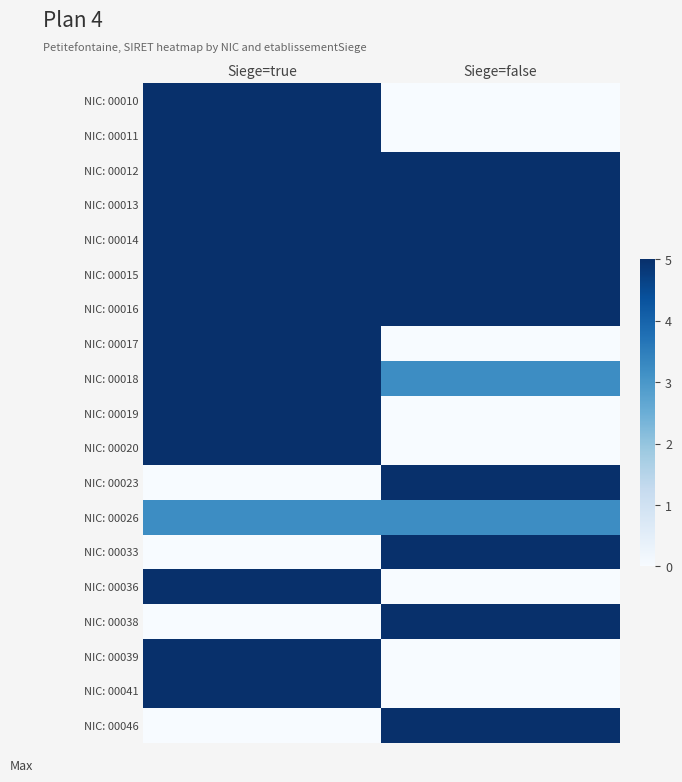

At how many categories does at least one series exceed 2?

2